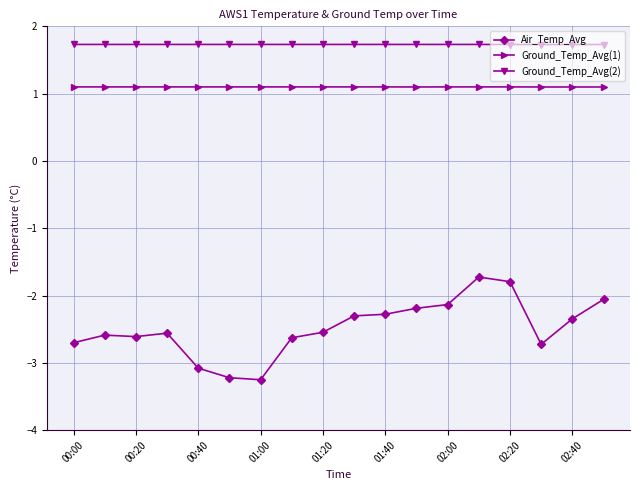

True or false: Air_Temp_Avg has more than 0 interior local peaks.

True